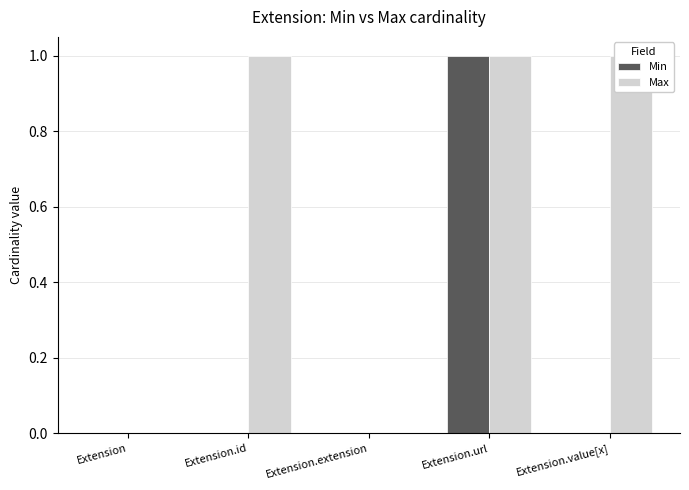

True or false: Max has a value of 0 at Extension.extension.

True